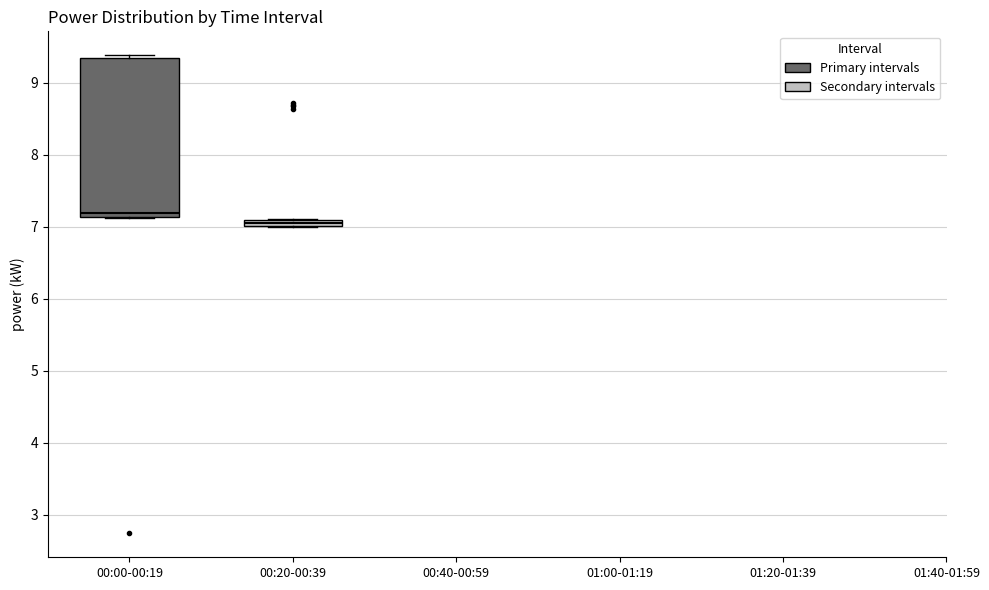

Which box has the highest median line?

00:00-00:19